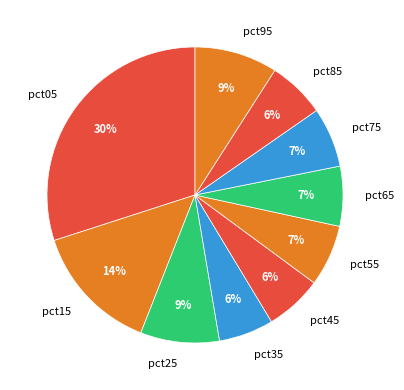

Is pct35 the majority of the pie?

No